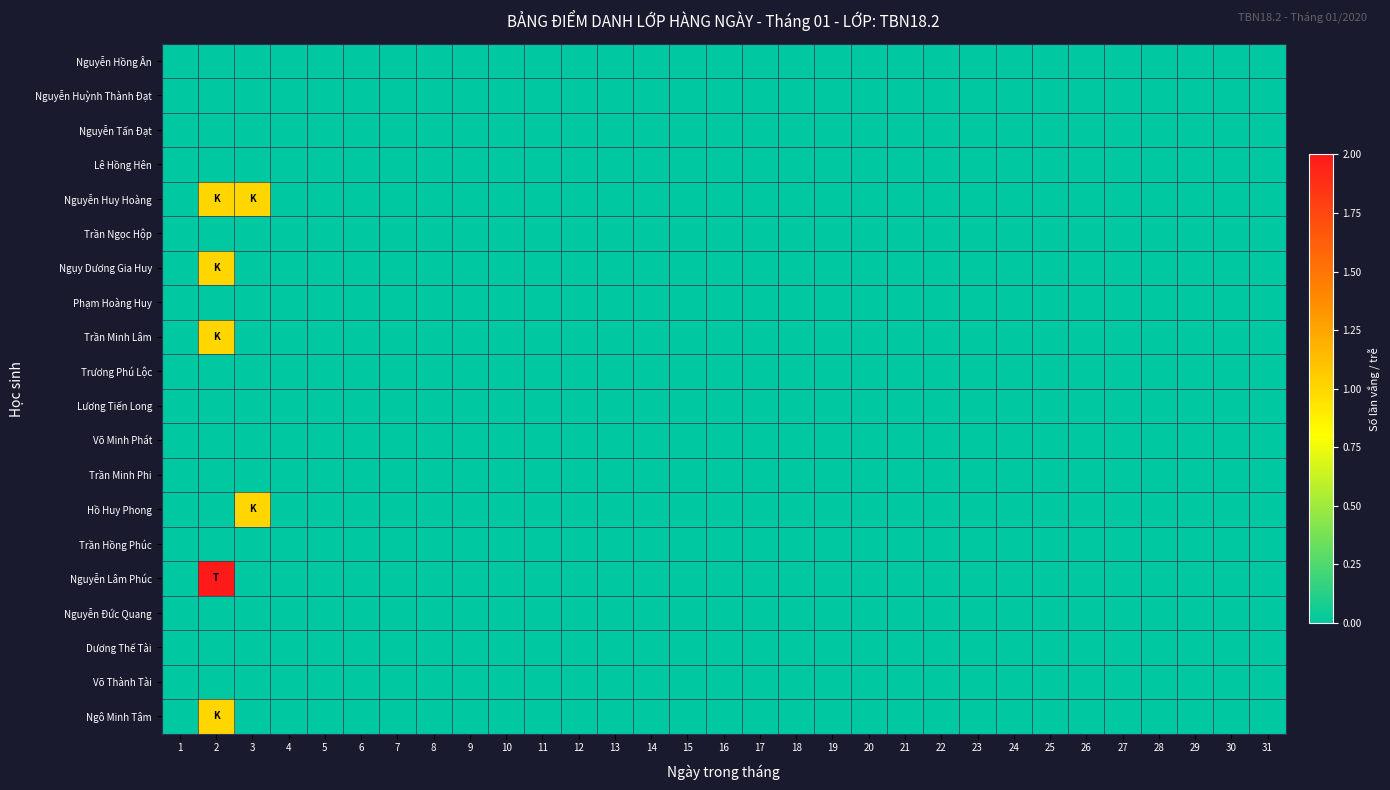

At which category is the sum across all series the highest?

2